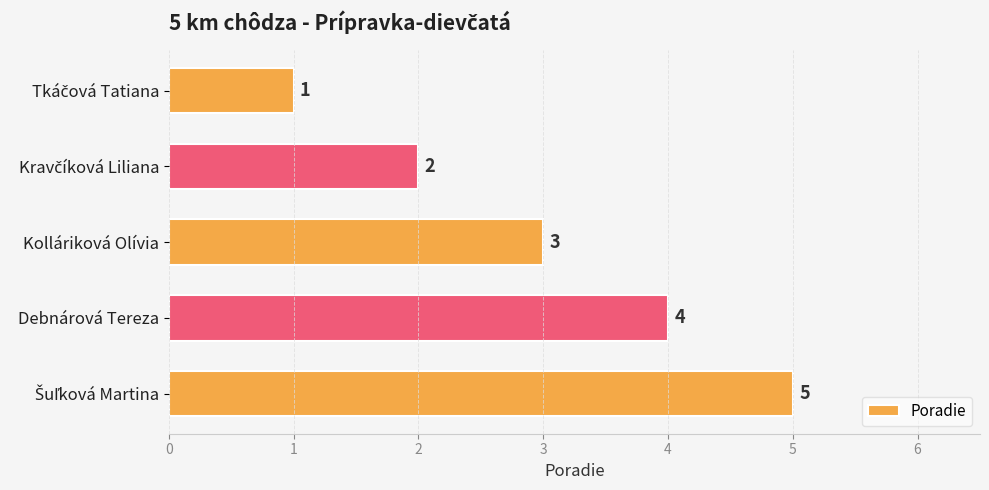

At which label is the value closest to 3?

Kolláriková Olívia